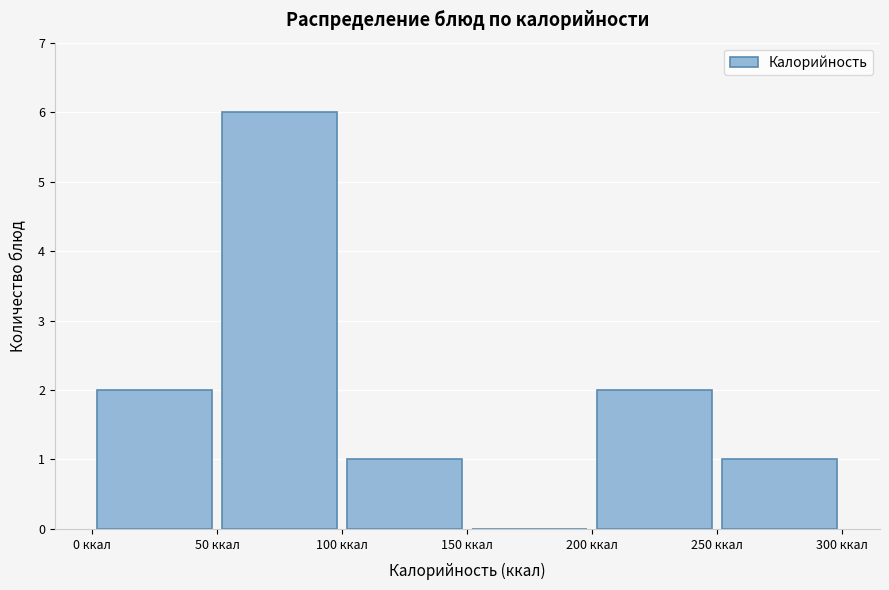

Reading left to right, transcribe this chart: for each bar, give the range it covers on the x-axis and its height. The values are not printed on the chart, so give them approximately, as read against the axis.

0 to 50: 2
50 to 100: 6
100 to 150: 1
150 to 200: 0
200 to 250: 2
250 to 300: 1